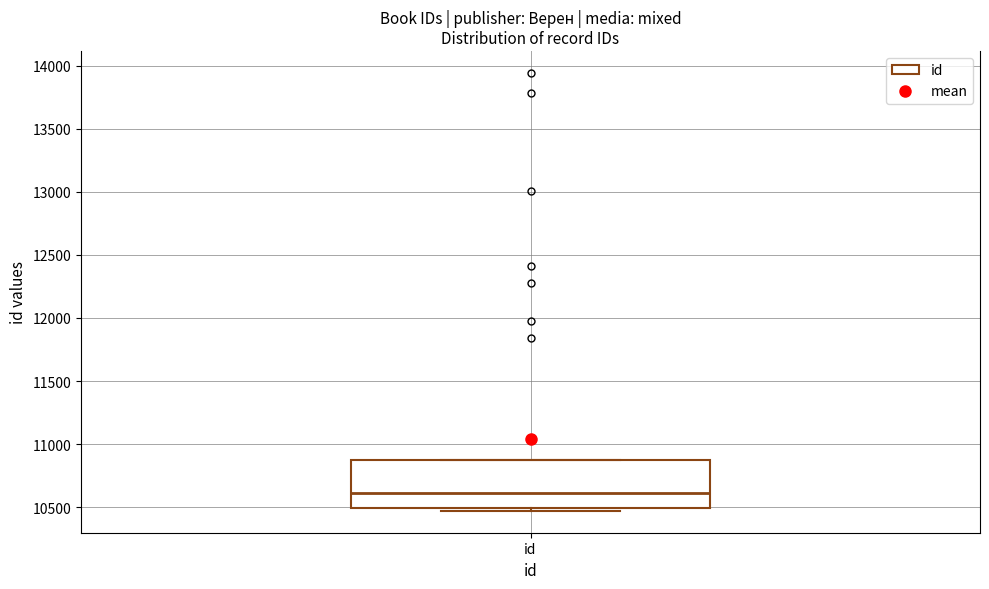

Where is the upper edge of the box for id on the y-axis? The values are not printed on the chart, so give them approximately, as read against the axis.

10900